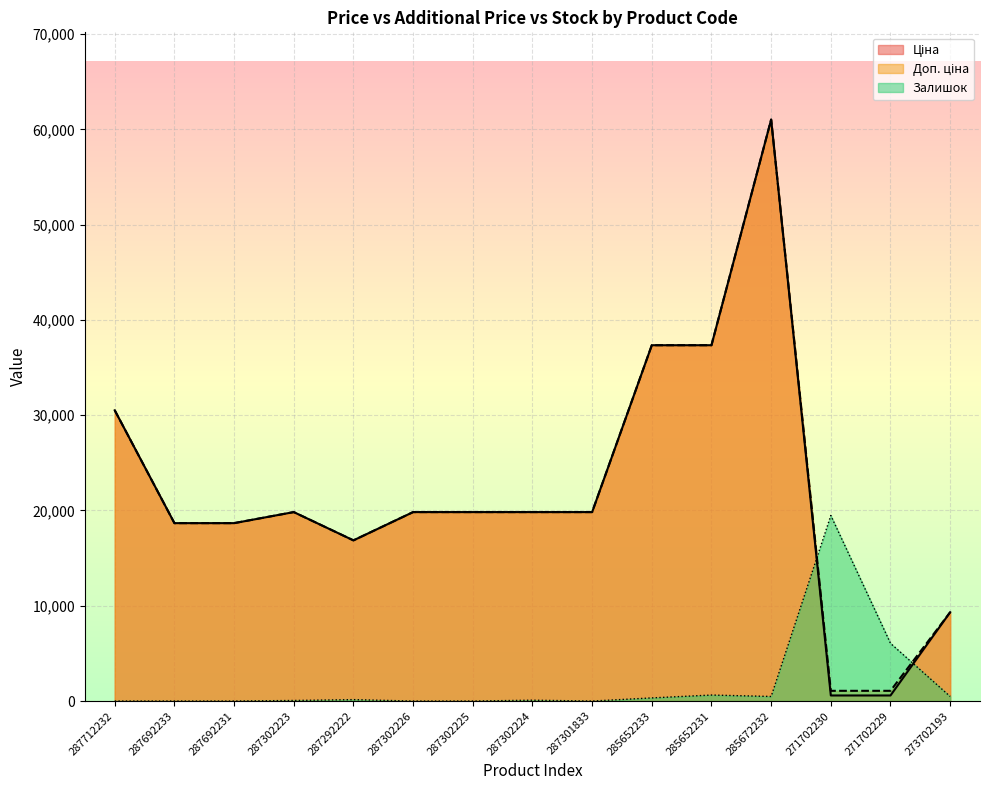

What is the value of the Ціна point at the 2nd from the left?

18671.5